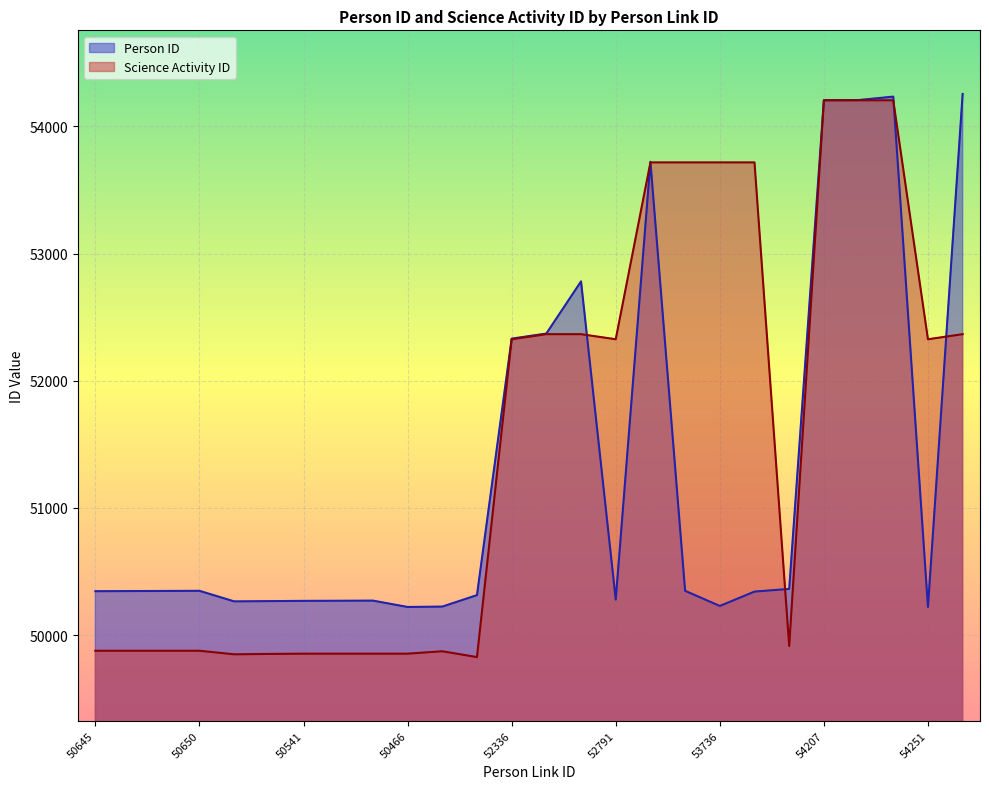

At which category is the sum across all series the highest?

54234